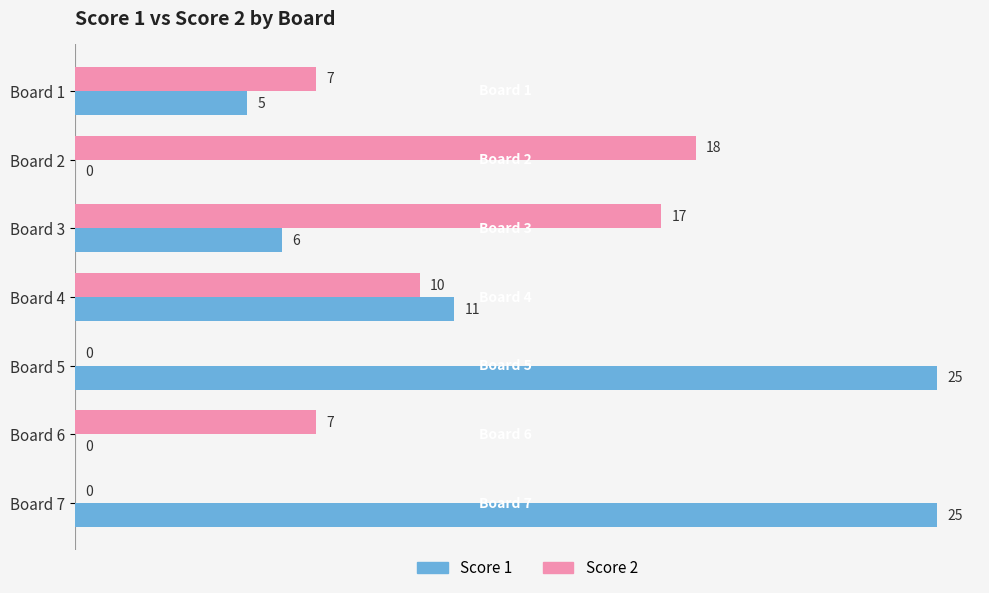

How many positive values does the Score 2 series have?

5